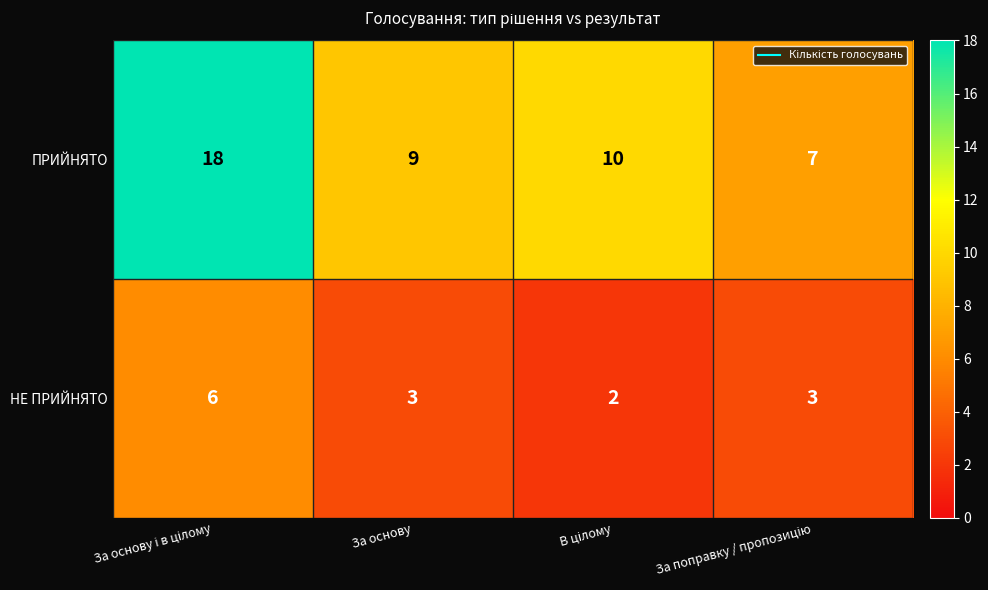

Which series has the largest total across all categories?

ПРИЙНЯТО